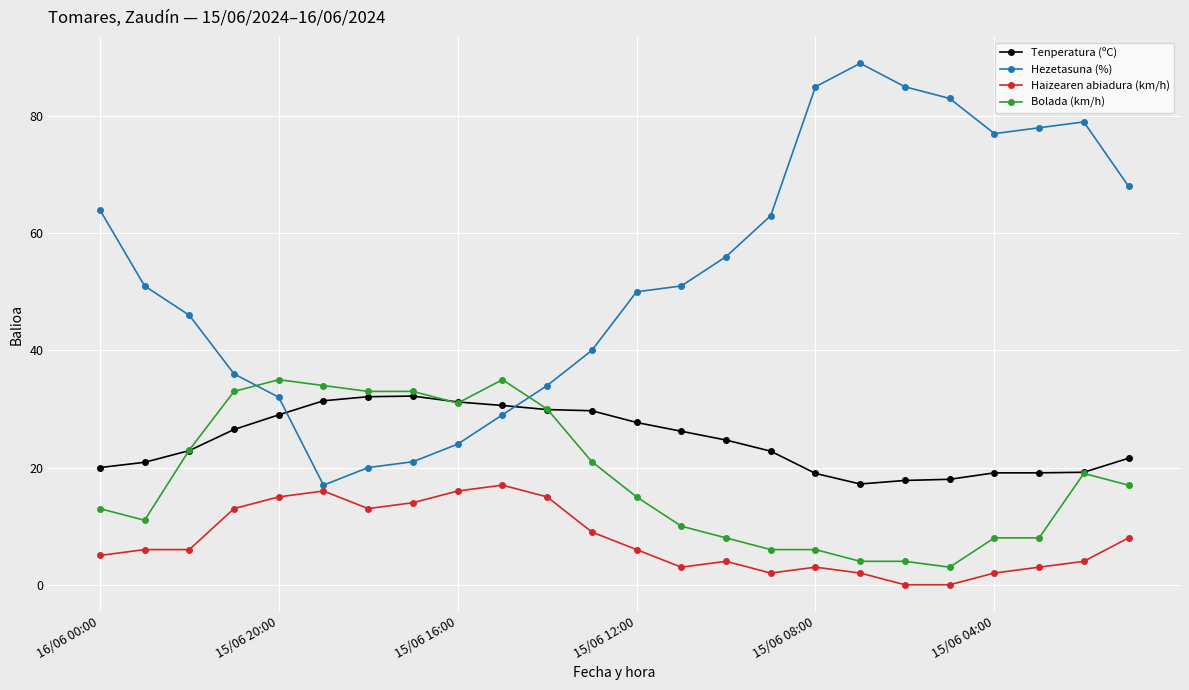

What is the value of the Haizearen abiadura (km/h) point at the 24th from the left?

8.0